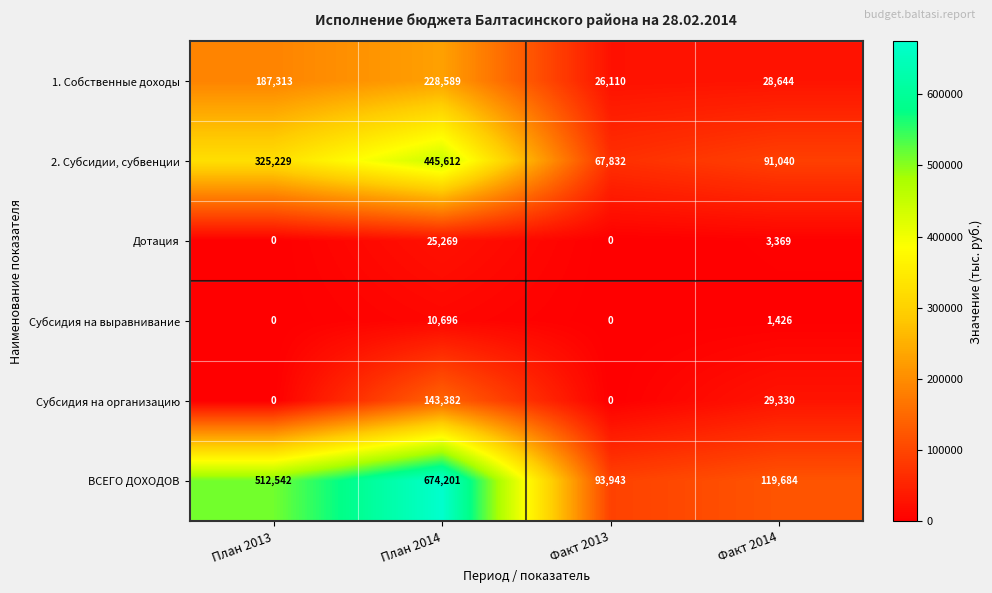

What is the sum of the ВСЕГО ДОХОДОВ values at План 2014 and Факт 2014?

793885